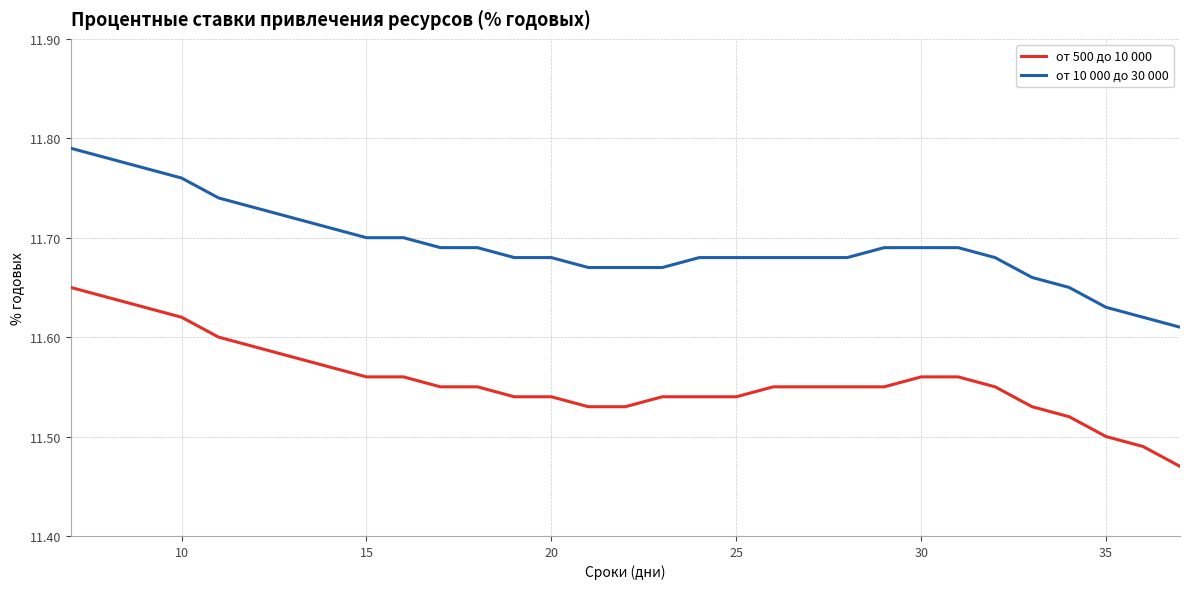

List the series in order of their peak value, lowest first.

от 500 до 10 000, от 10 000 до 30 000